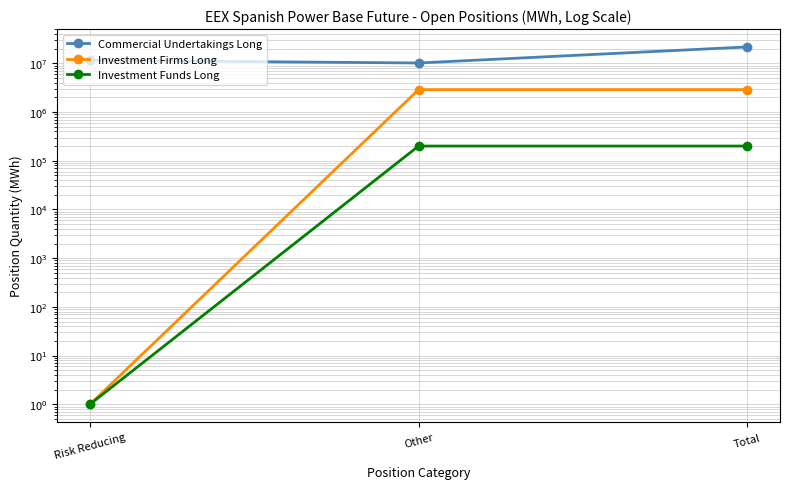

Which category has the lowest value in the Investment Funds Long series?

Risk Reducing